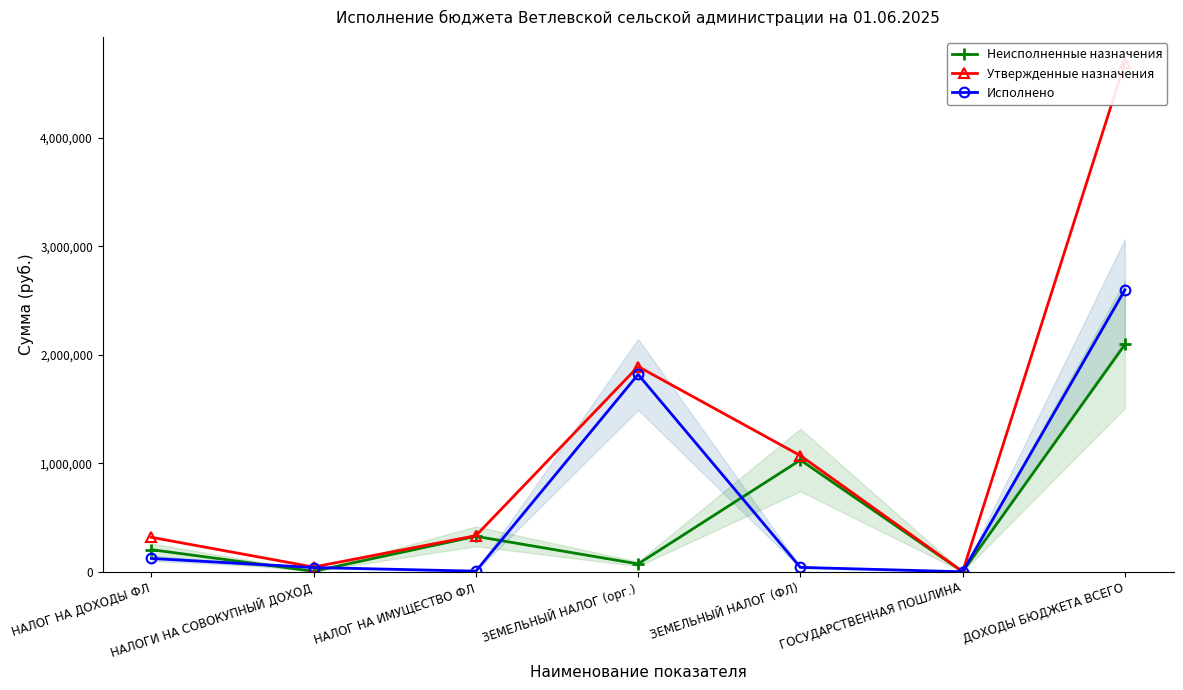

Does the chart display data point markers on the line(s)?

Yes